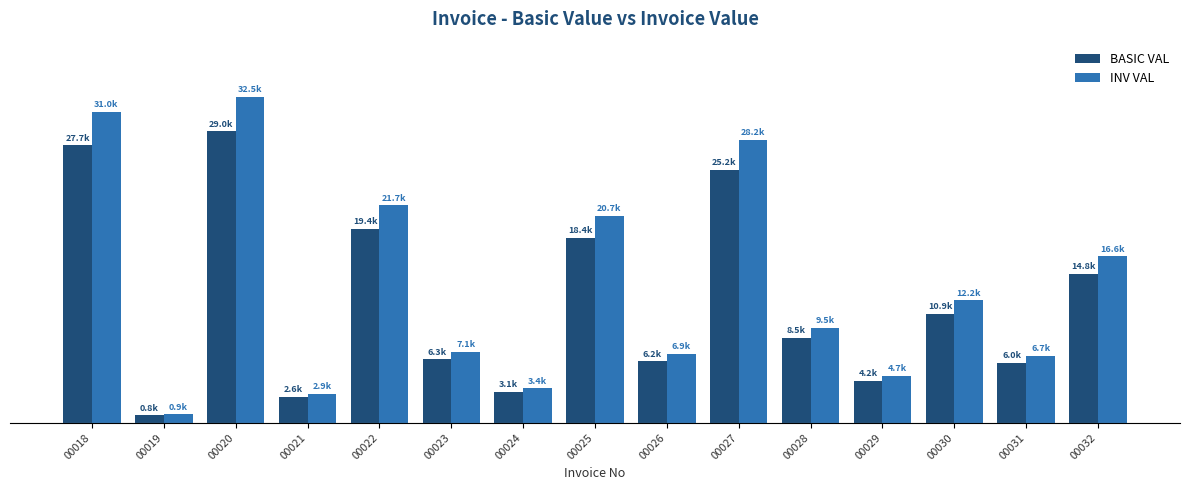

Are the bars grouped side by side (vs. stacked)?

Yes